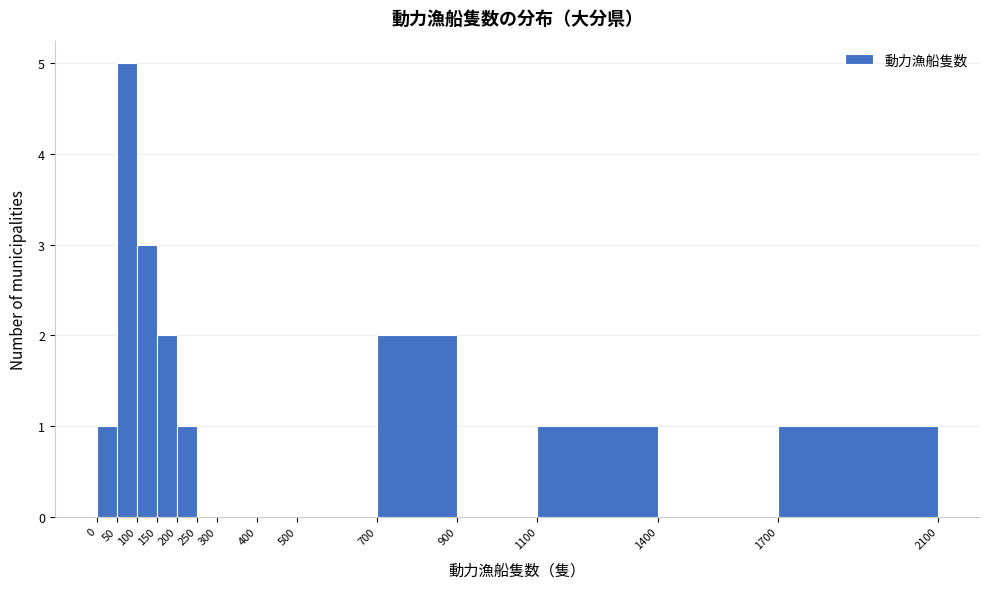

Which range on the x-axis has the tallest bar?

50 to 100